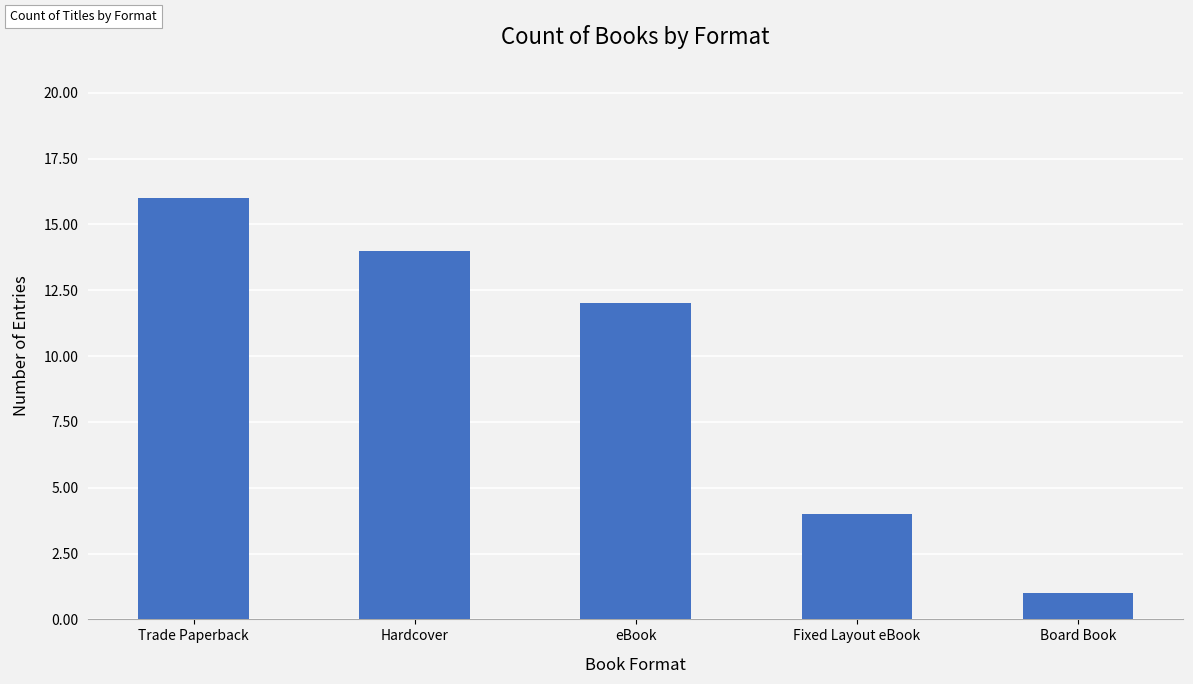

What is the difference between the values at Fixed Layout eBook and eBook?

8